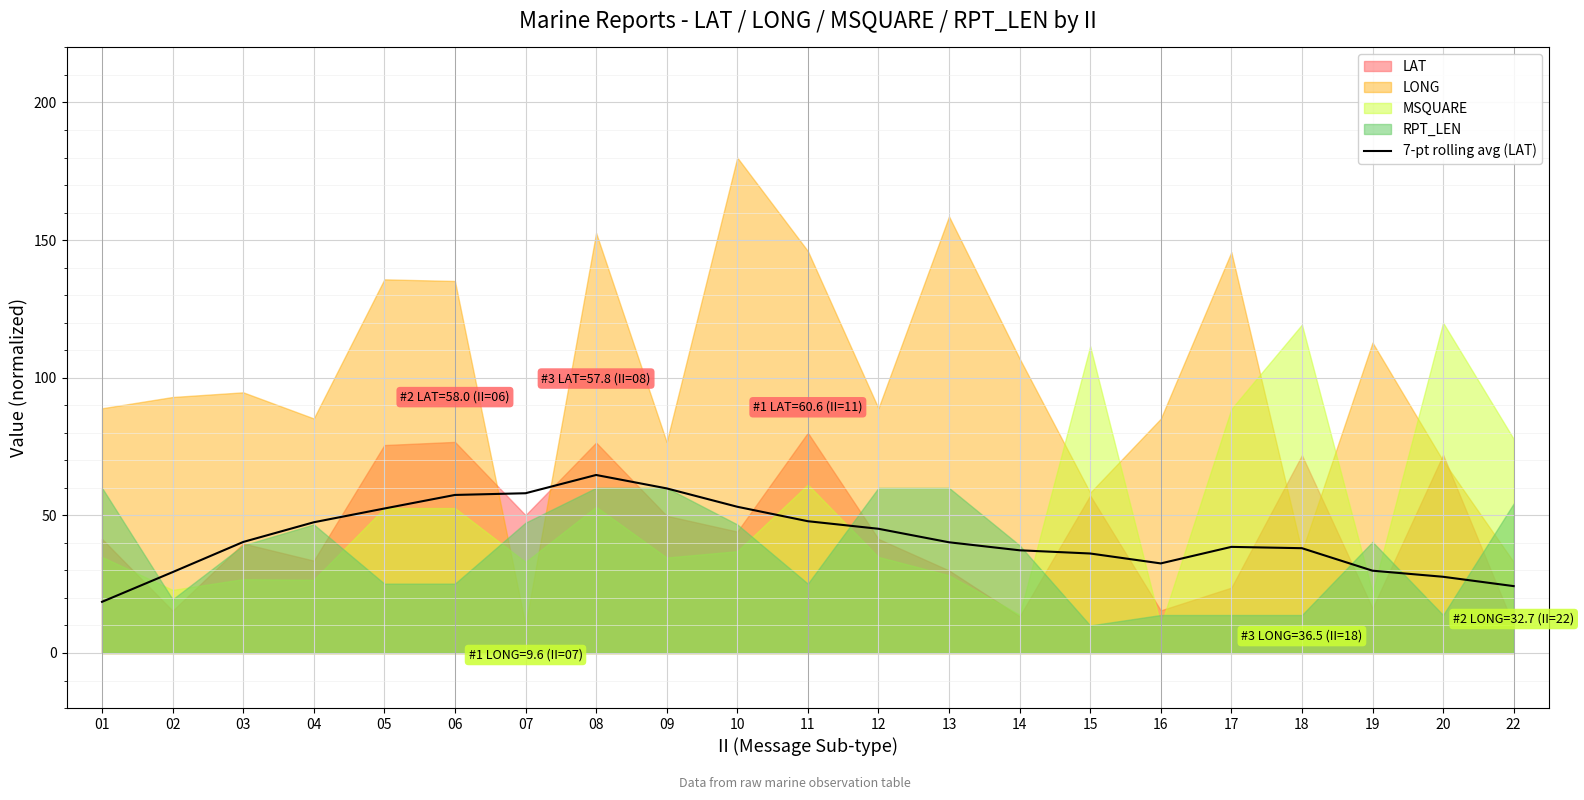

Approximately how many times larger is the value at 12 compared to 06?

0.8